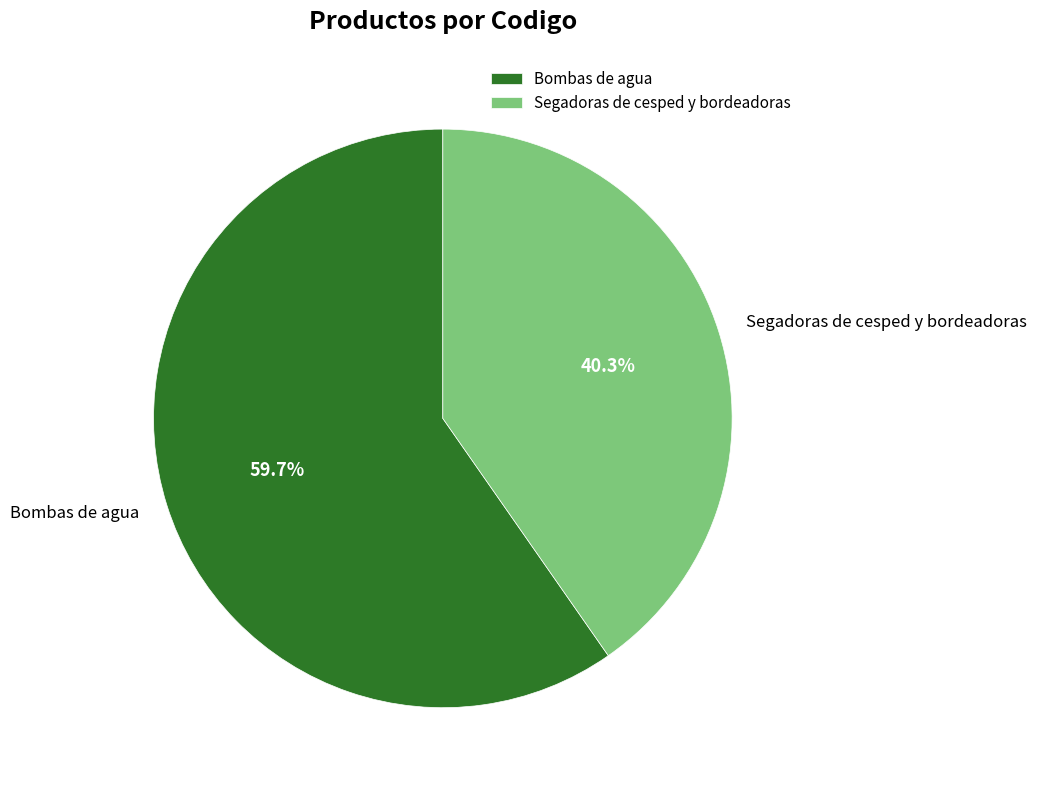

Which slice is the largest?

Bombas de agua